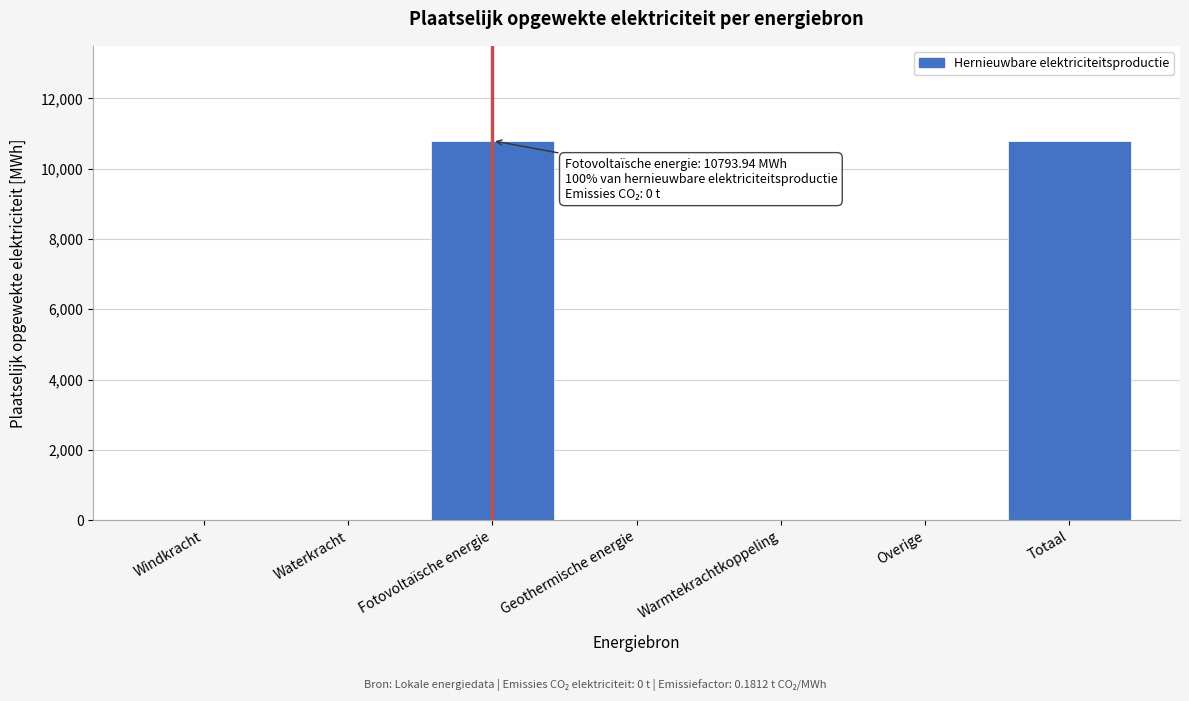

Reading right to left, extract all data points from this chart.

Totaal=10793.9	Overige=0.0	Warmtekrachtkoppeling=0.0	Geothermische energie=0.0	Fotovoltaïsche energie=10793.9	Waterkracht=0.0	Windkracht=0.0